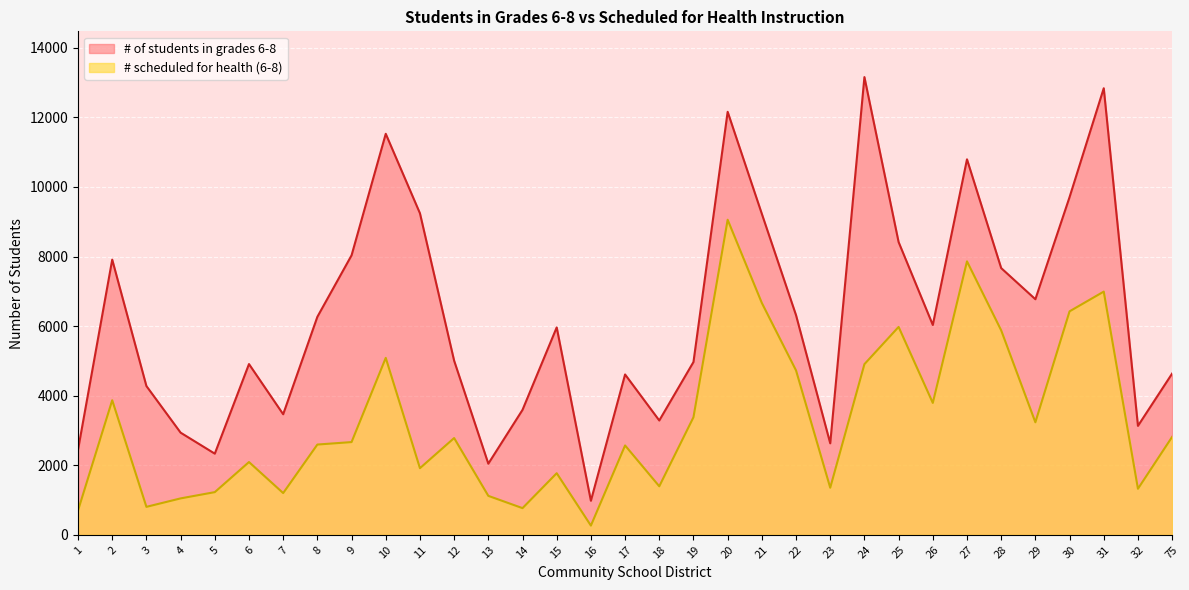

True or false: # scheduled for health (6-8) and # of students in grades 6-8 cross at least once.

False